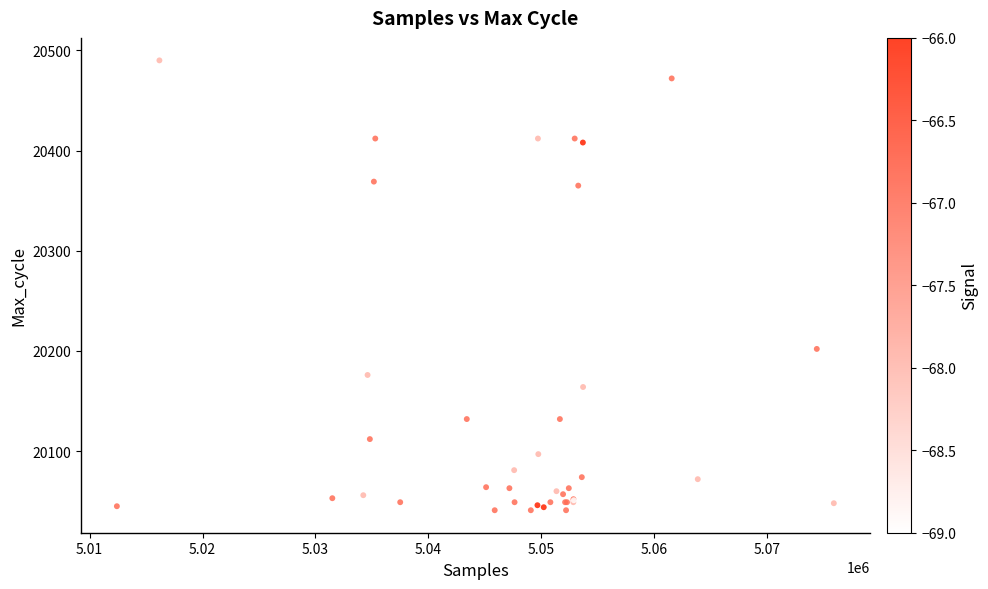

What Y value in the scatter plot is closest to 20265?

20202